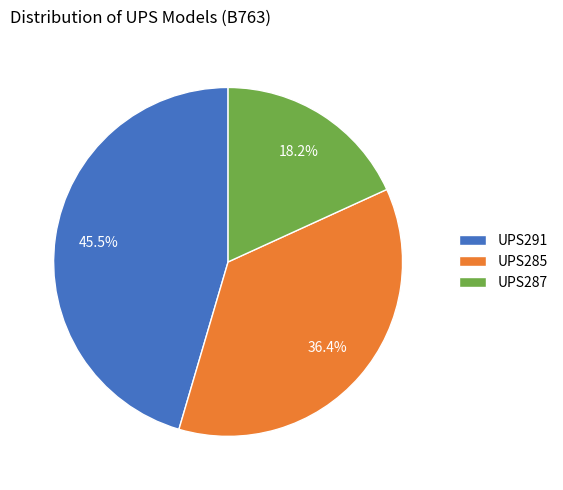

True or false: UPS287 accounts for 18% of the total.

True